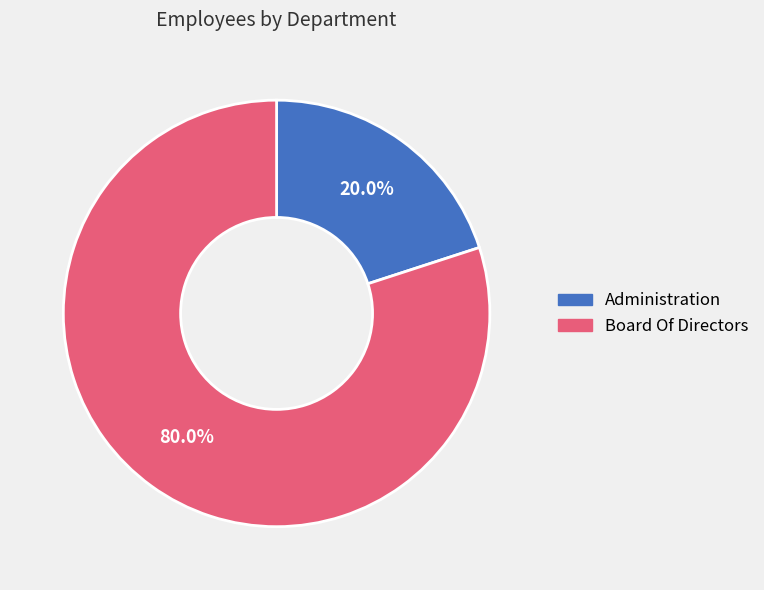

To the nearest percent, what is the combined percentage of Board Of Directors and Administration?

100%